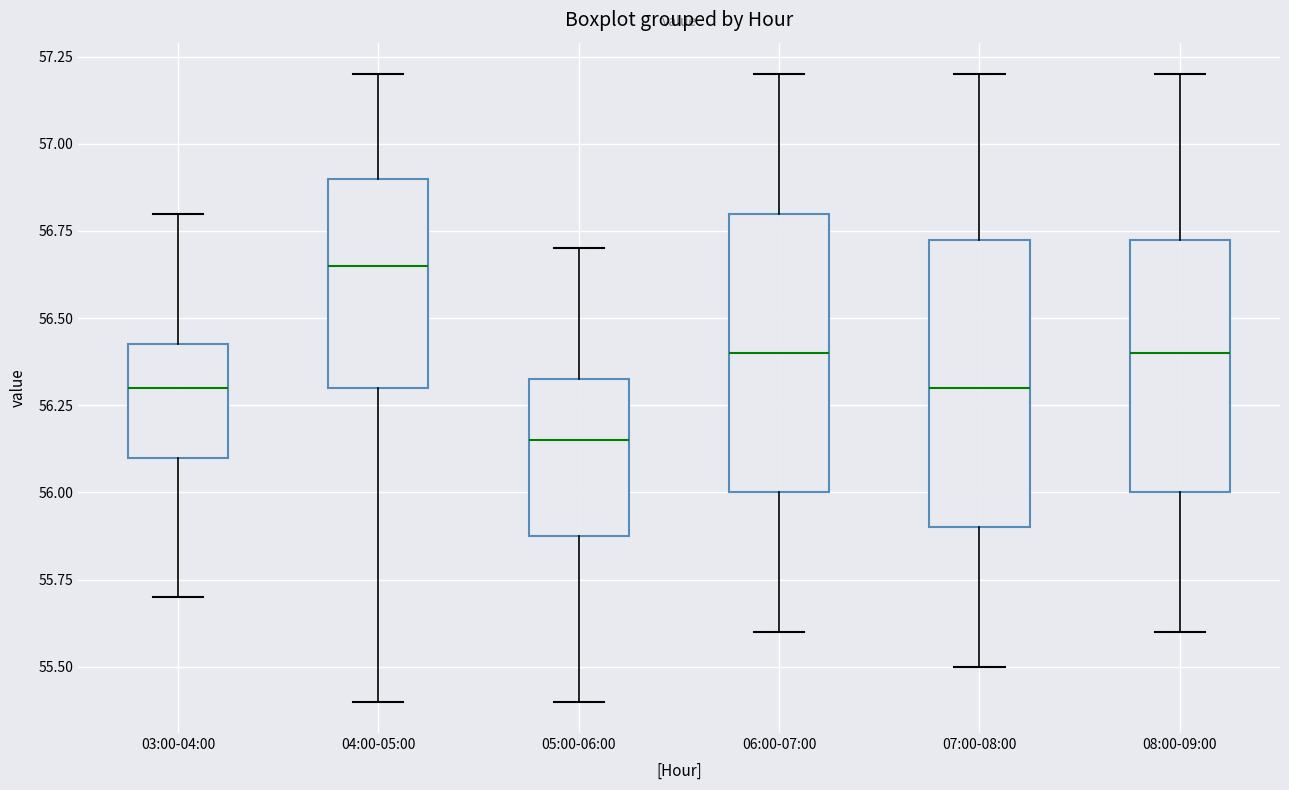

Which box has the highest median line?

04:00-05:00